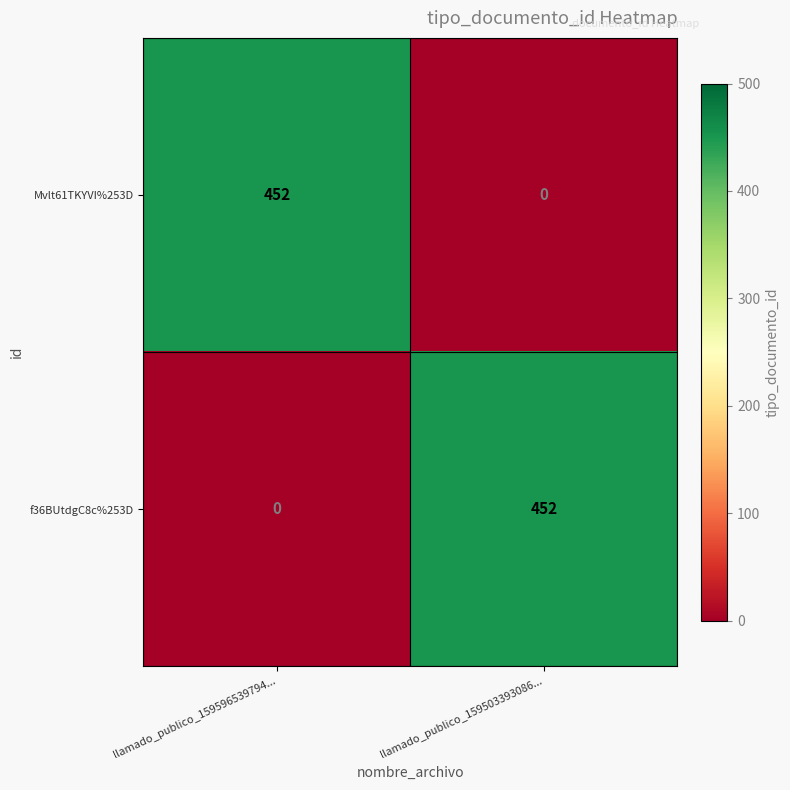

What is the greatest value displayed?

452